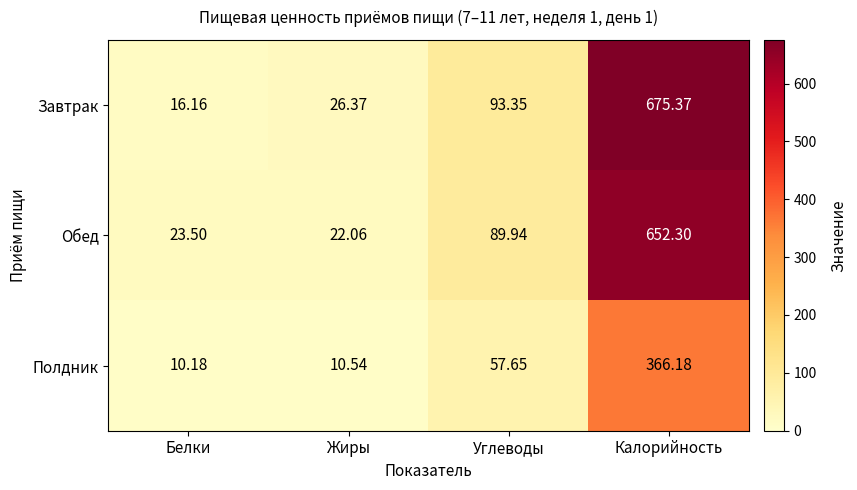

Where does the Полдник series first go above 57?

Углеводы